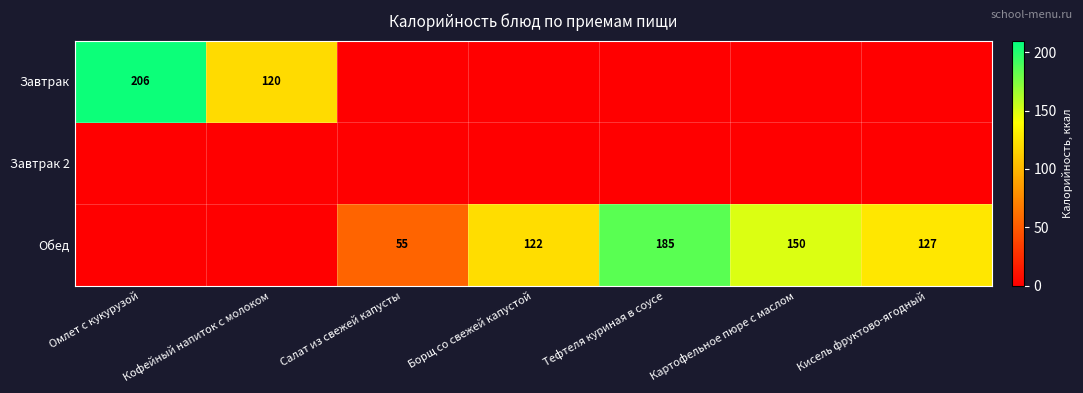

What is the difference between the highest and lowest values at Кисель фруктово-ягодный?

127